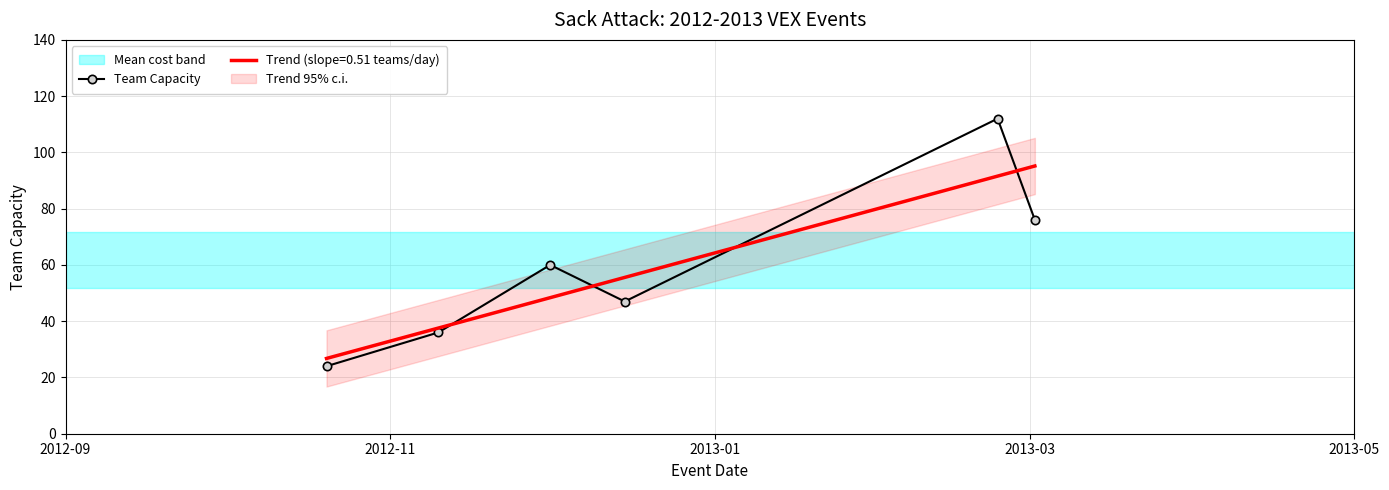

After their last crossing, which series has the higher values: Trend (slope=0.51 teams/day) or Team Capacity?

Trend (slope=0.51 teams/day)